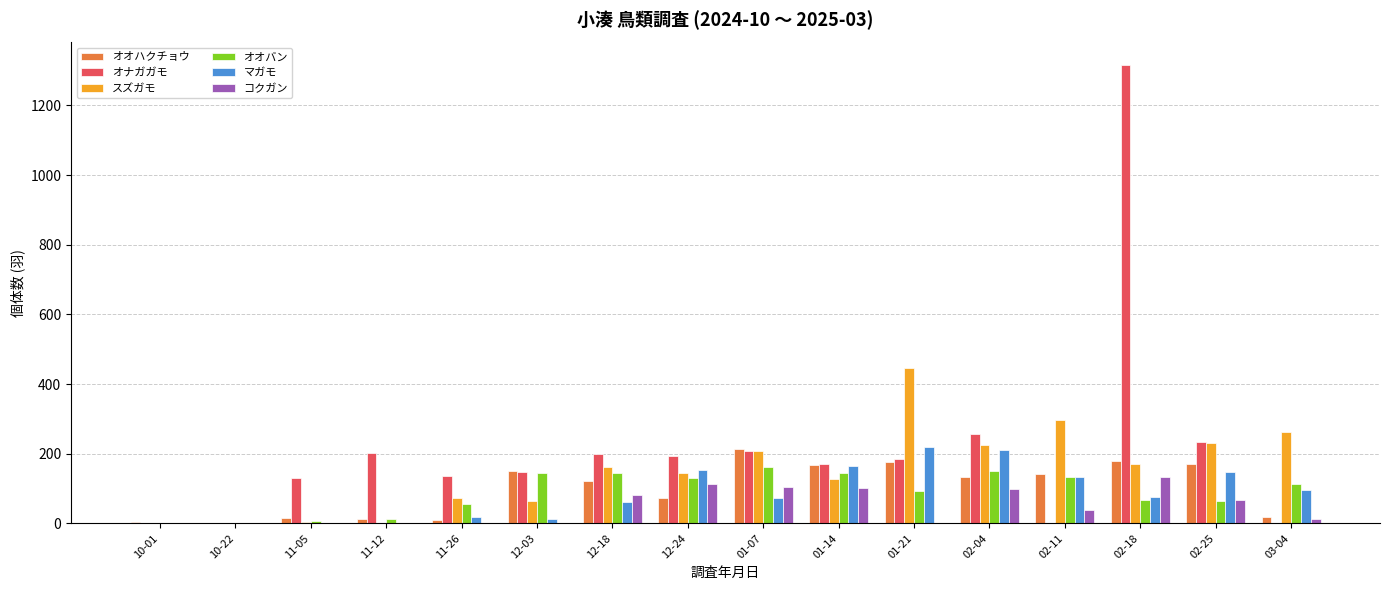

Which series has the largest total across all categories?

オナガガモ